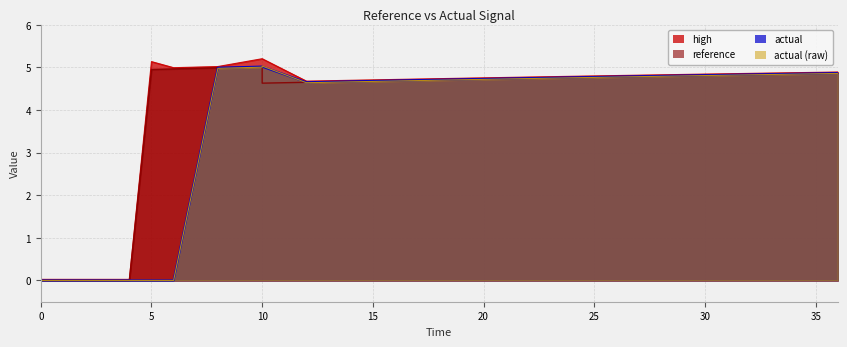

What are all the series names shown in the legend?

high, reference, actual, actual (raw)